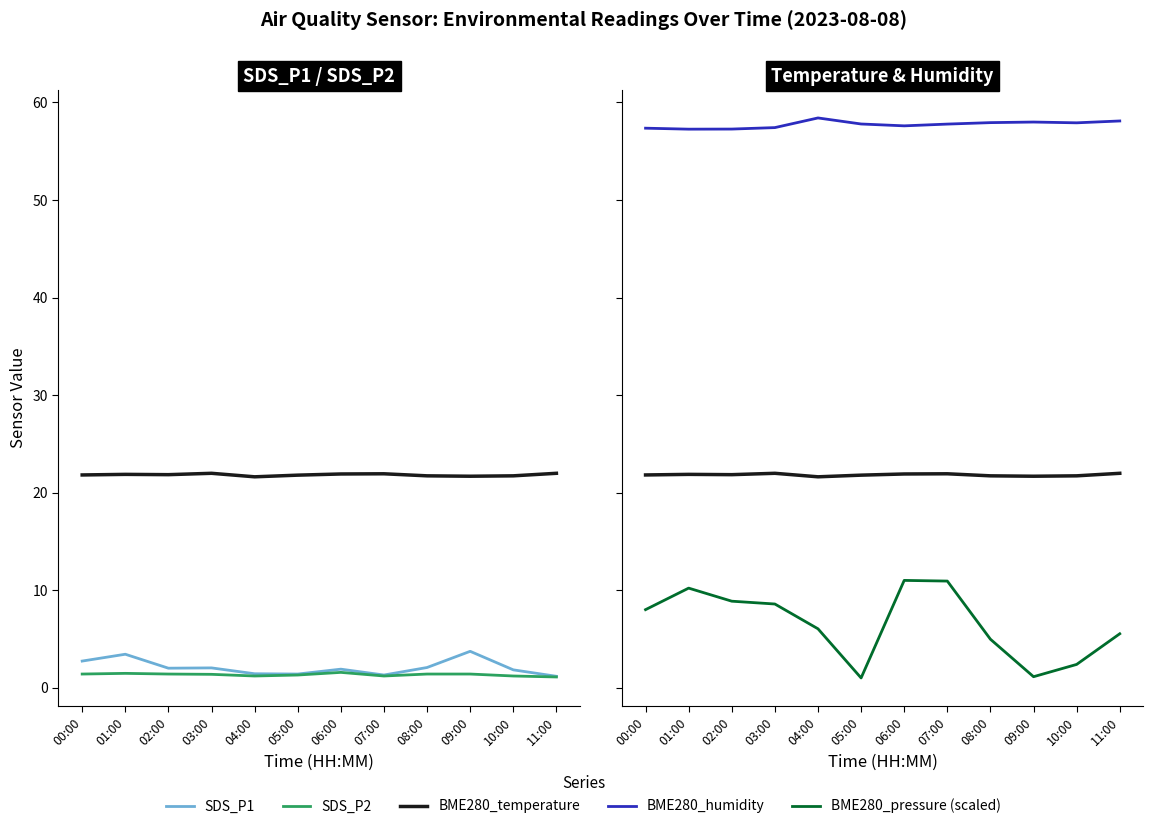

In BME280_humidity, how many points are higher than both neighbors (excluding endpoints)?

2